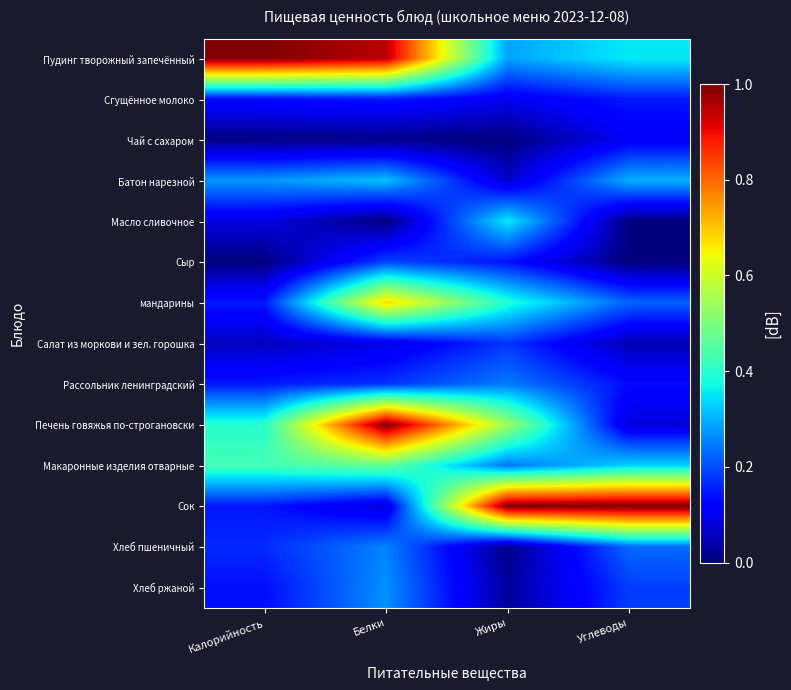

Which has a higher value, Жиры or Белки?

Белки